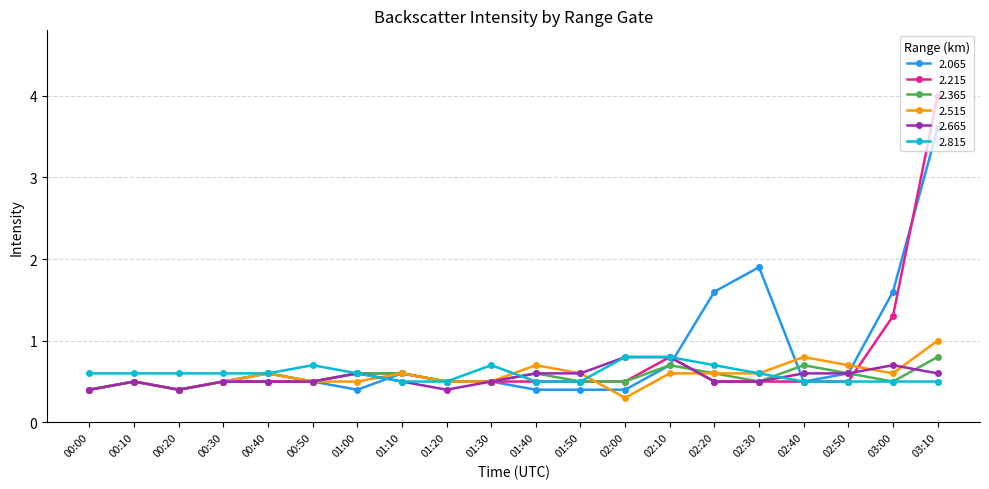

True or false: 2.365 and 2.815 cross at least once.

True